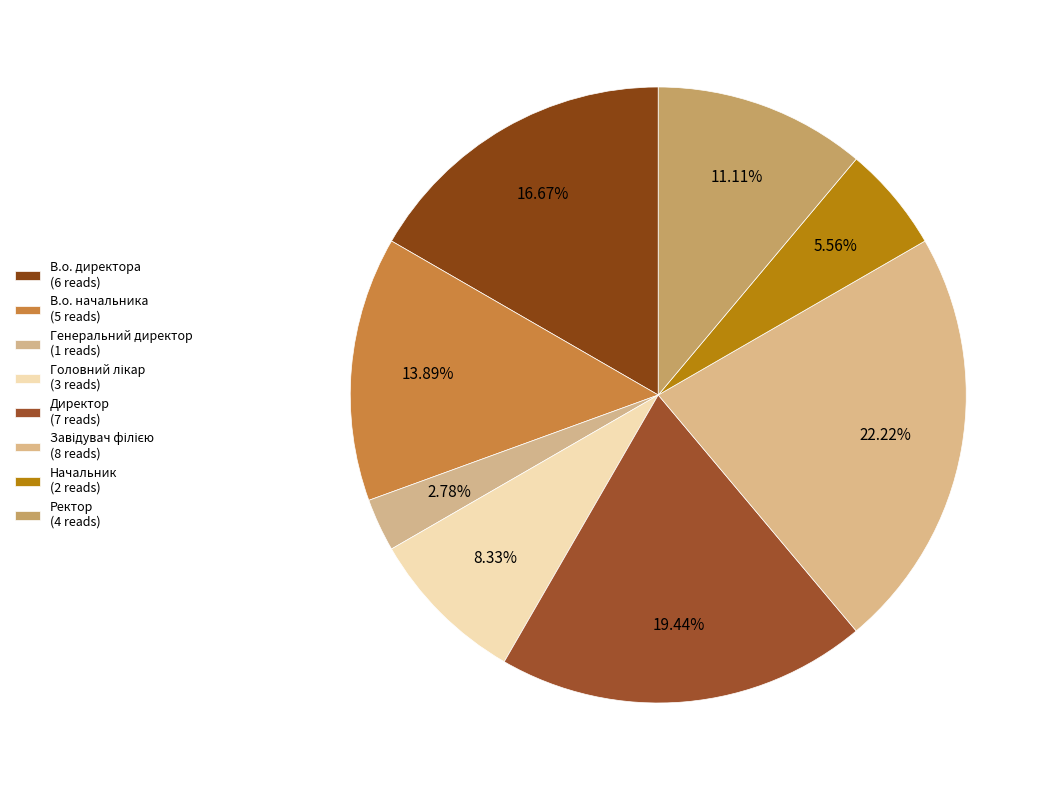

How many slices are in this pie chart?

8